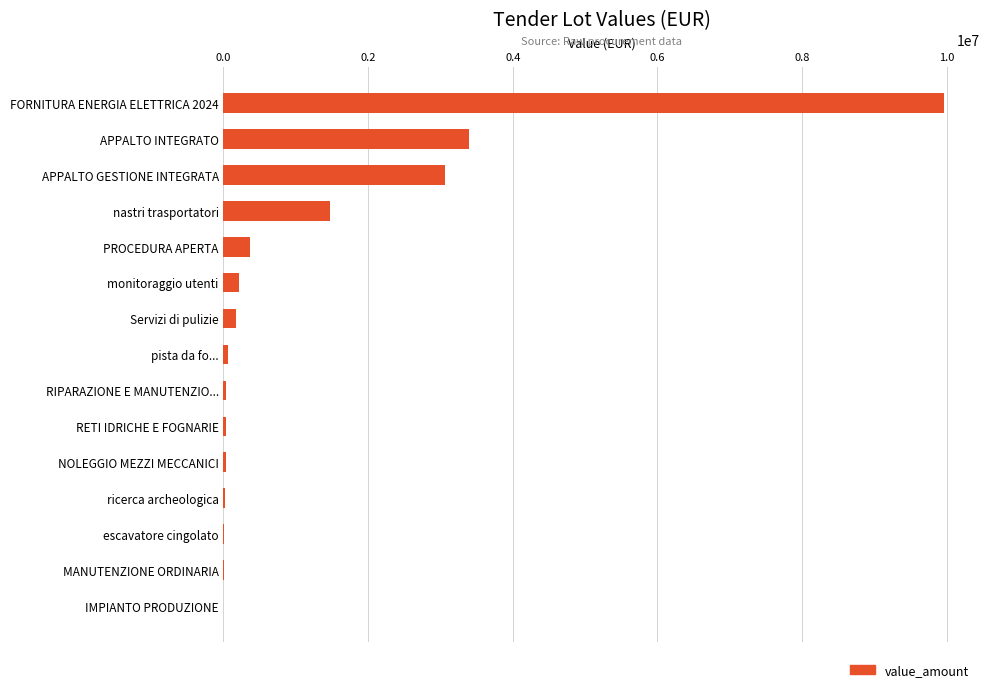

What is the sum of all values?

18839441.9